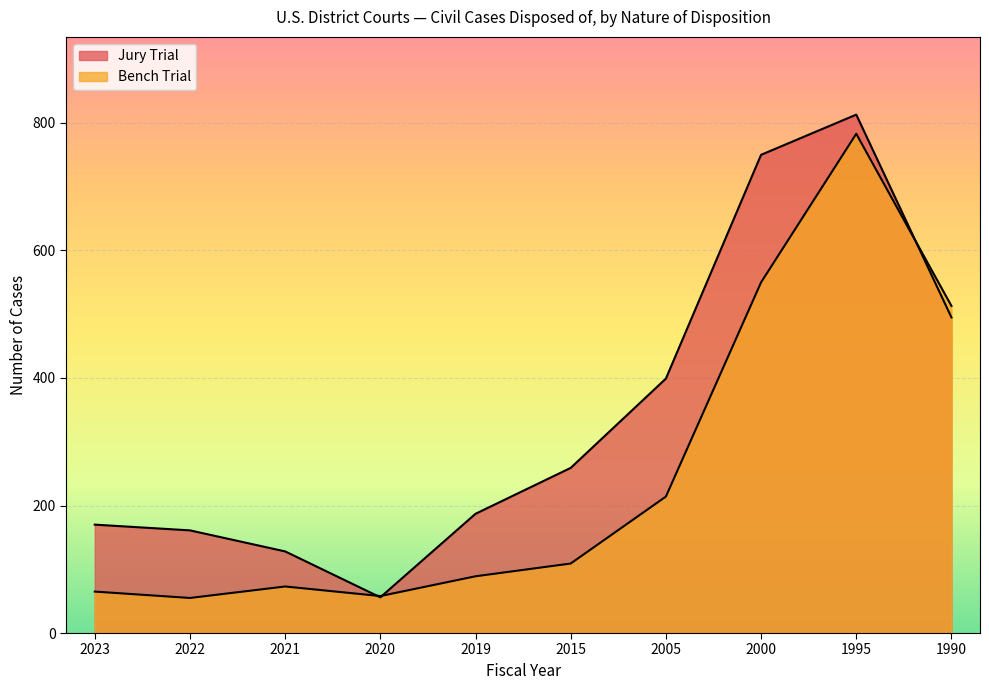

Is the value of Bench Trial at 2021 greater than the value of Jury Trial at 1990?

No